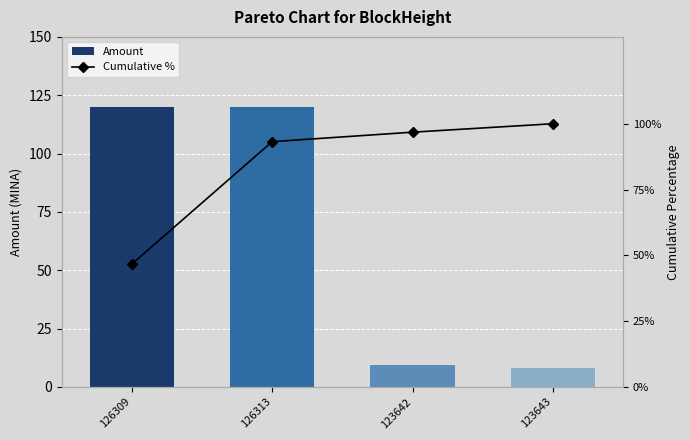

What is the label of the 1st bar from the left?

126309